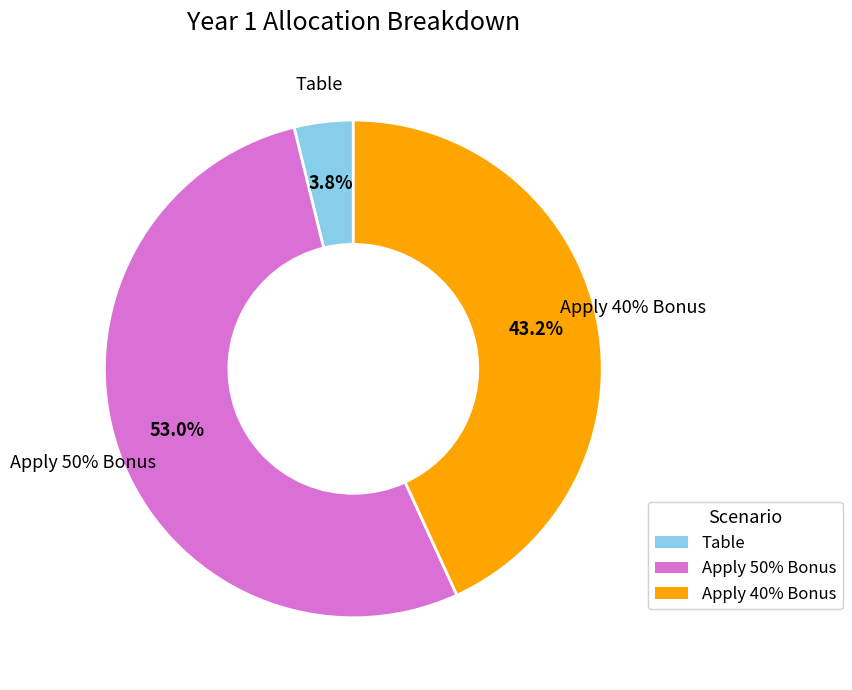

What is the smallest slice in the pie chart?

Table